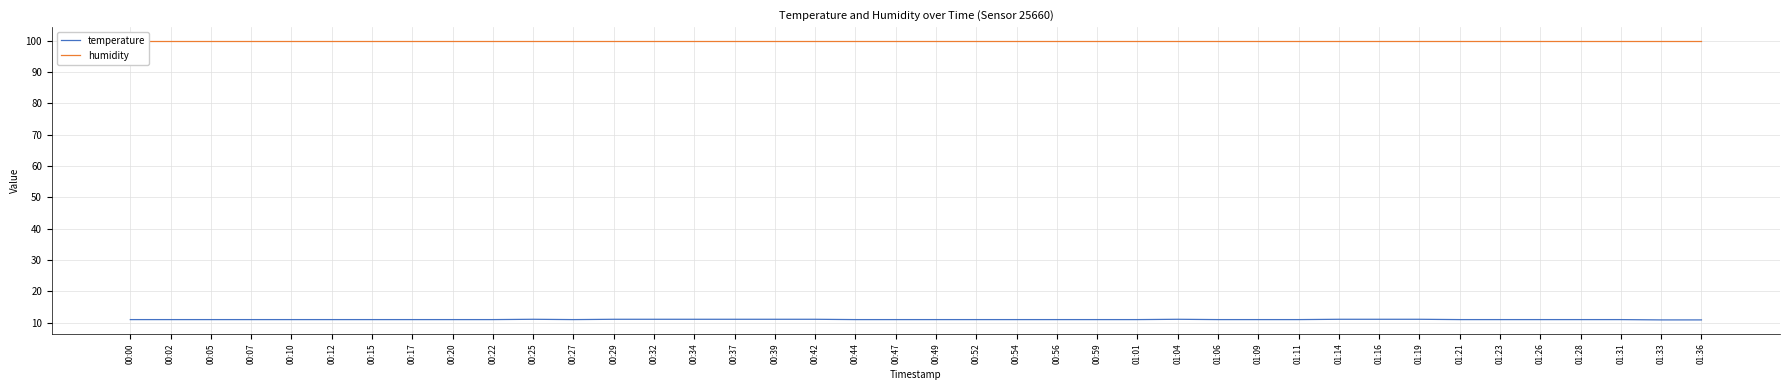

The value of humidity at 00:27 is 99.9. True or false?

True